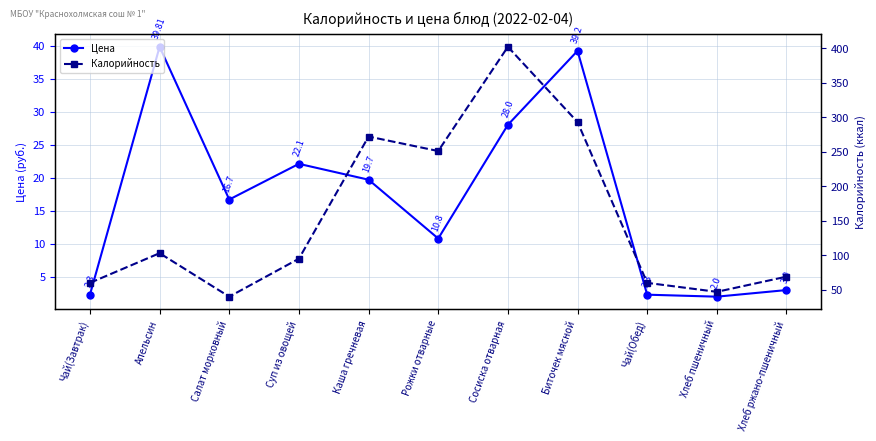

What is the difference between the maximum and minimum values in the Калорийность series?

362.0